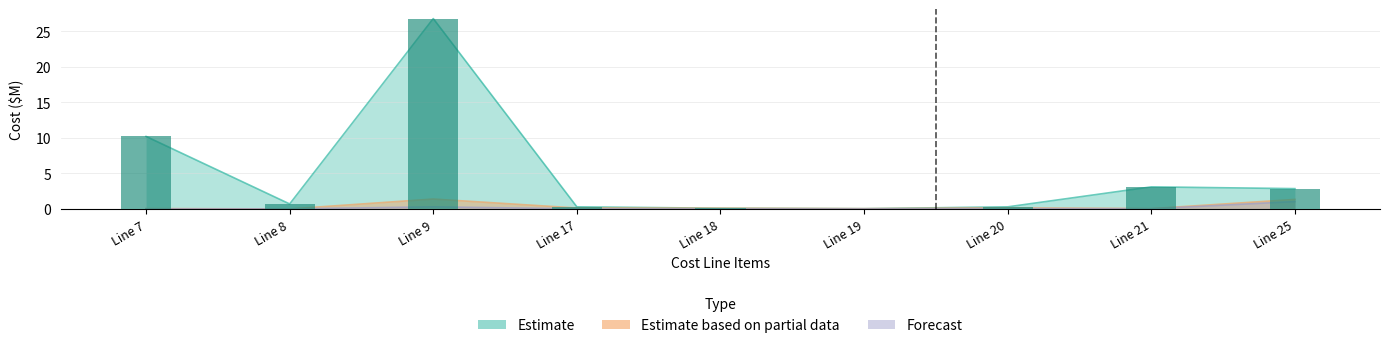

At which category does the chart reach its peak across all series?

Line 9